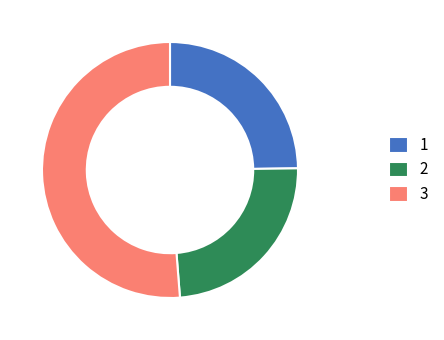

The 1 slice represents 12% of the pie. True or false?

False